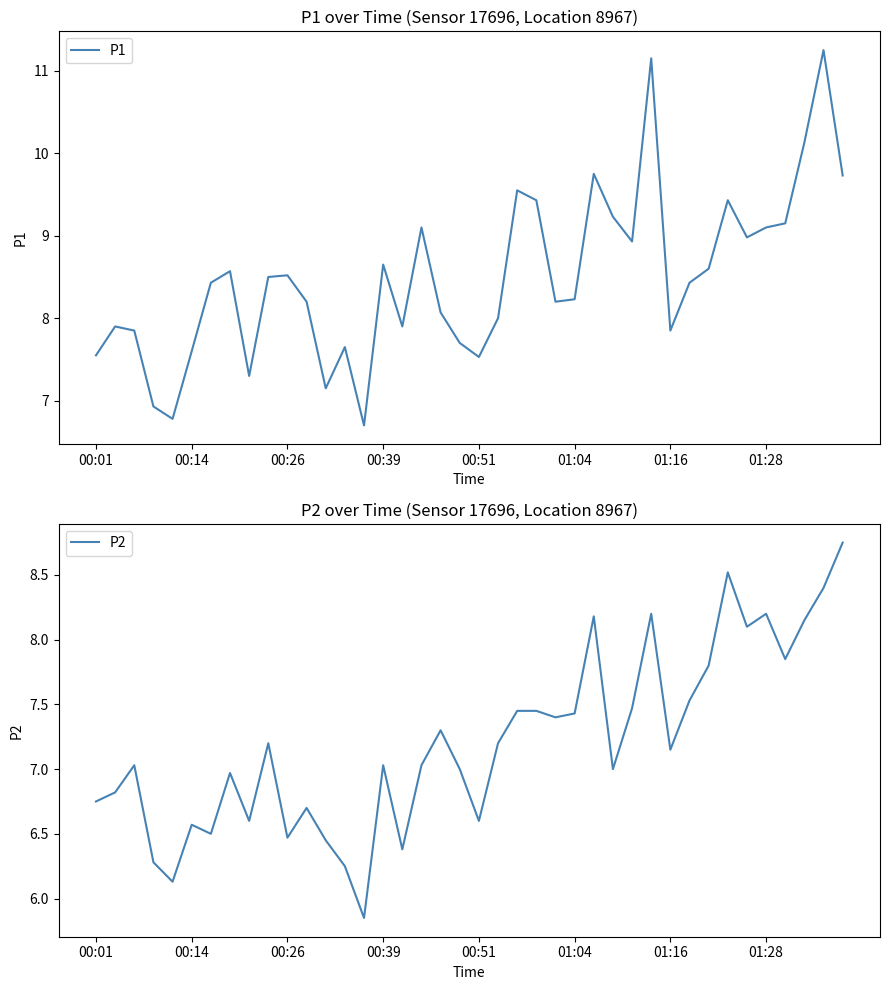

Is it true that P1 equals 12.6 at 00:39?

False